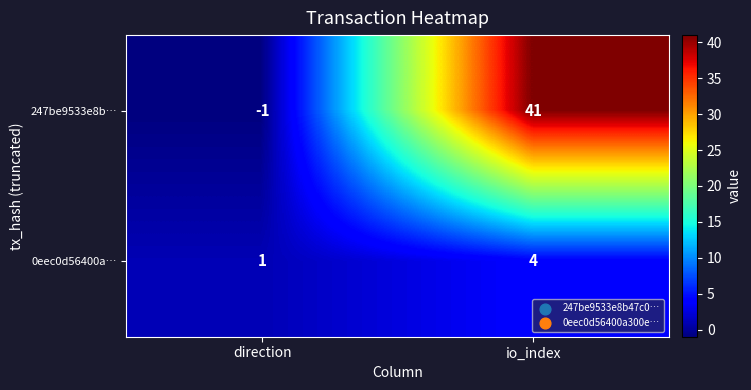

At how many categories does at least one series exceed 6?

1